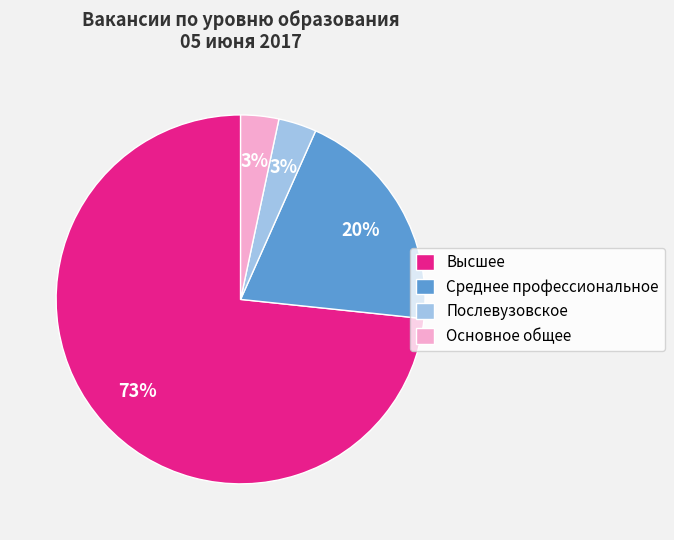

Which slice is the largest?

Высшее